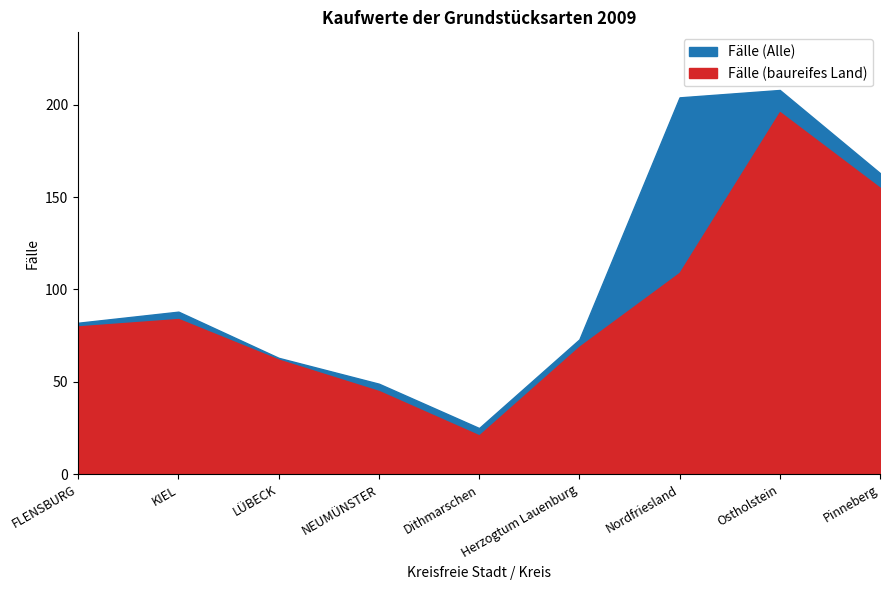

How many lines are shown in the chart?

2